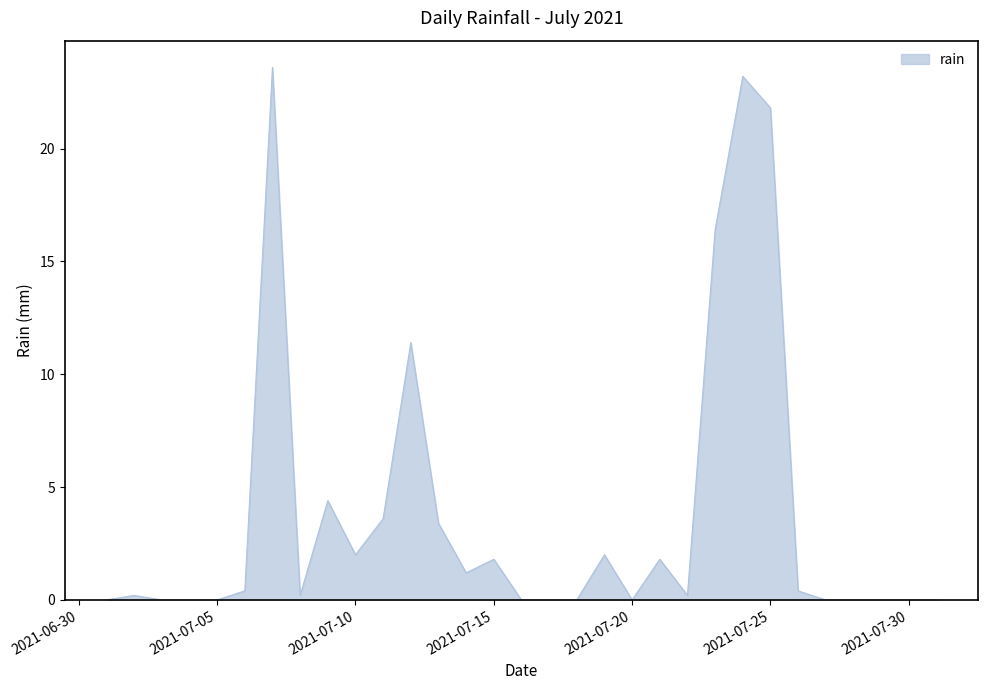

What is the maximum value shown in the chart?

23.6